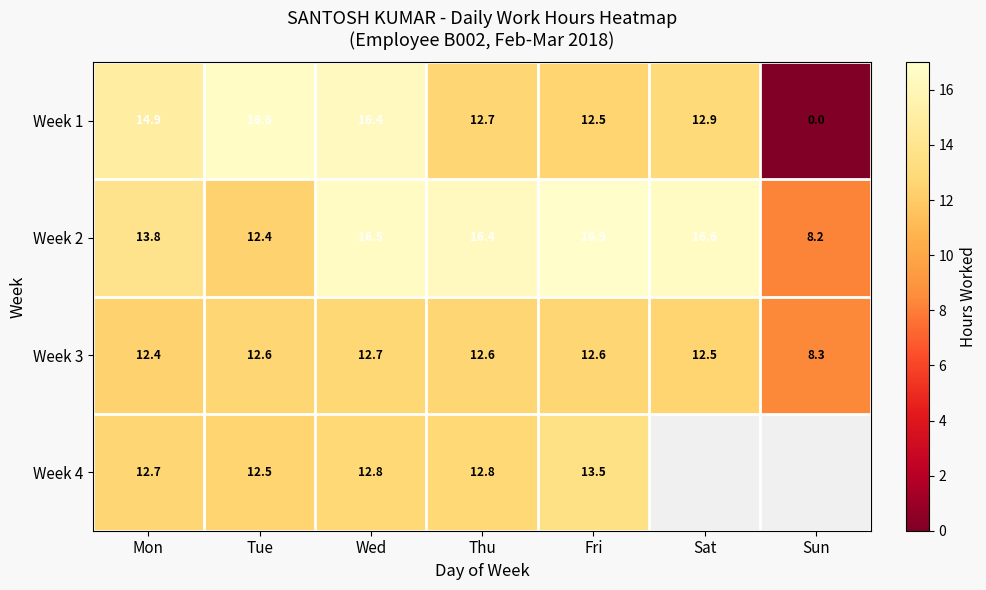

Is the value of Week 1 at Mon greater than the value of Week 3 at Mon?

Yes